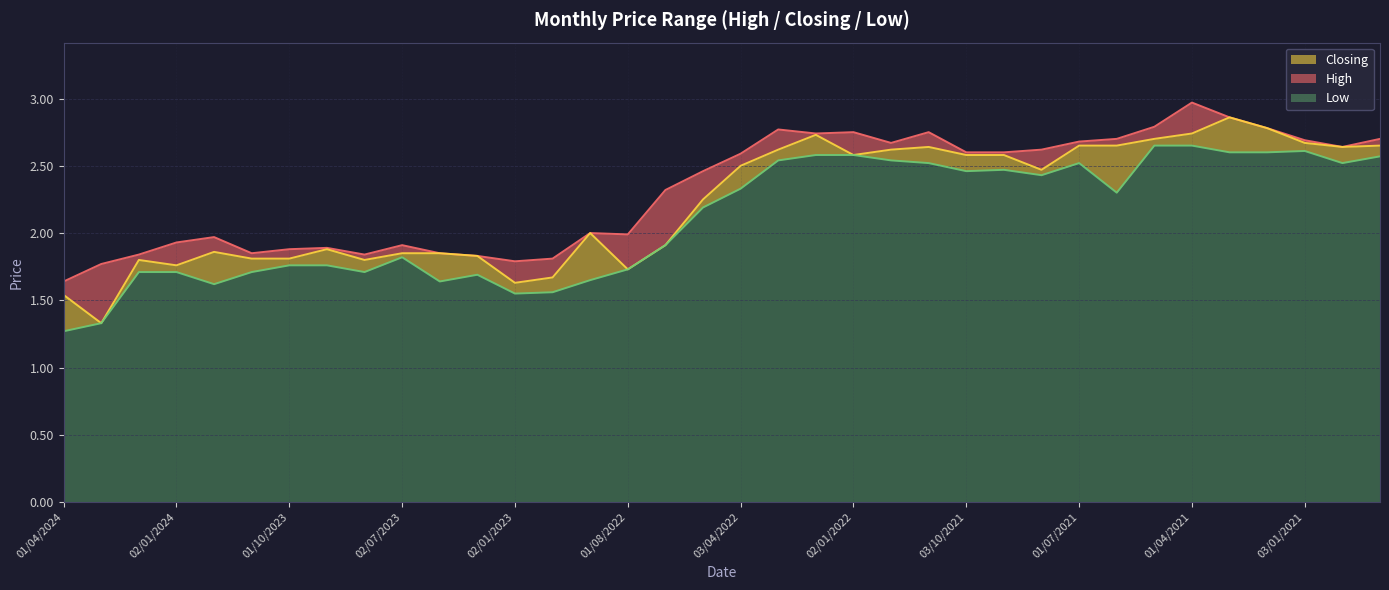

Rank the series by their maximum value, from lowest to highest.

Low, Closing, High